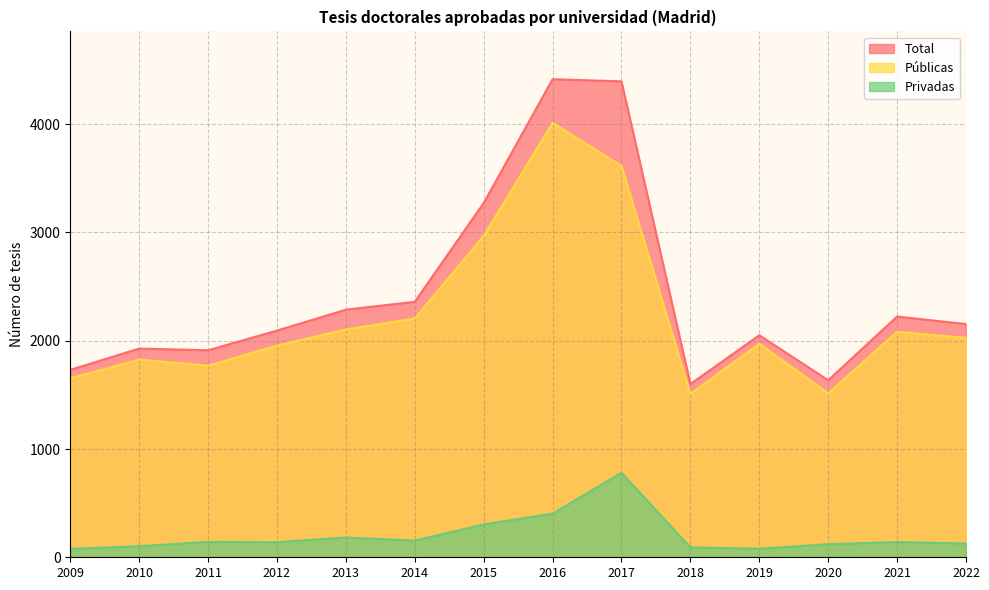

The value of Total at 2009 is 2481. True or false?

False